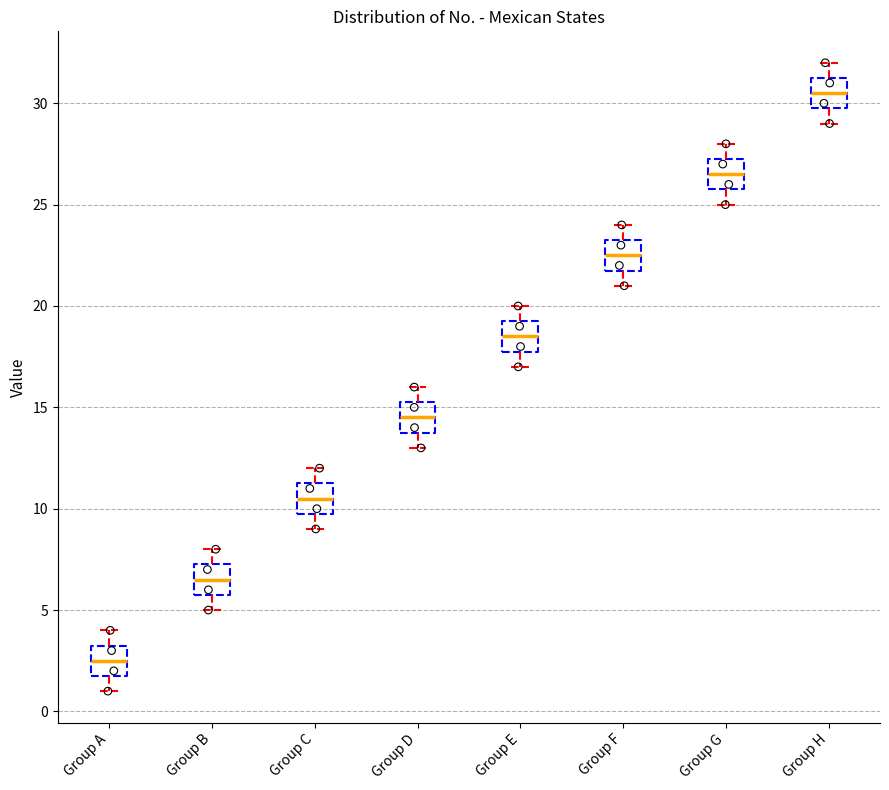

Where does the lower whisker of the box for Group F end on the y-axis? The values are not printed on the chart, so give them approximately, as read against the axis.

21.0